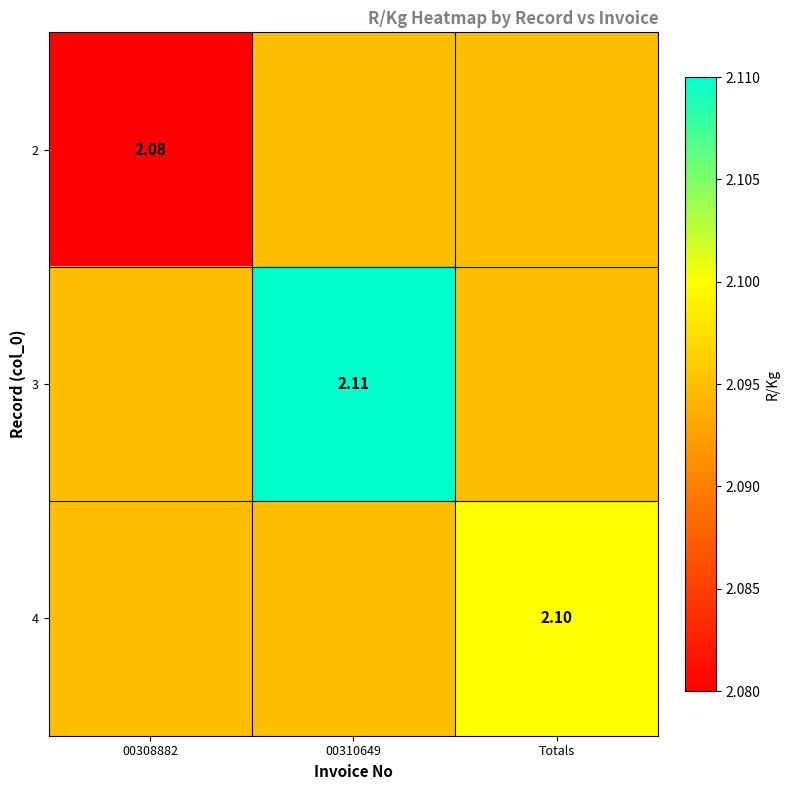

Between 00308882 and 00310649, which is larger?

00310649